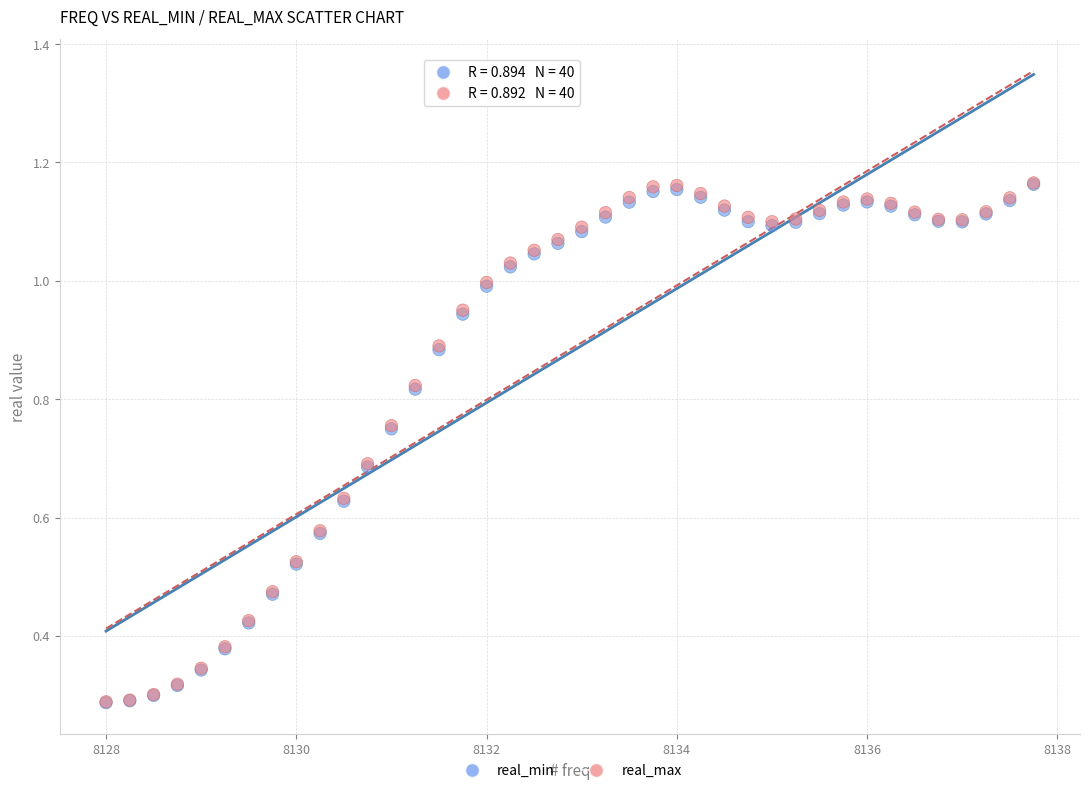

What are all the series names shown in the legend?

real_min, real_max